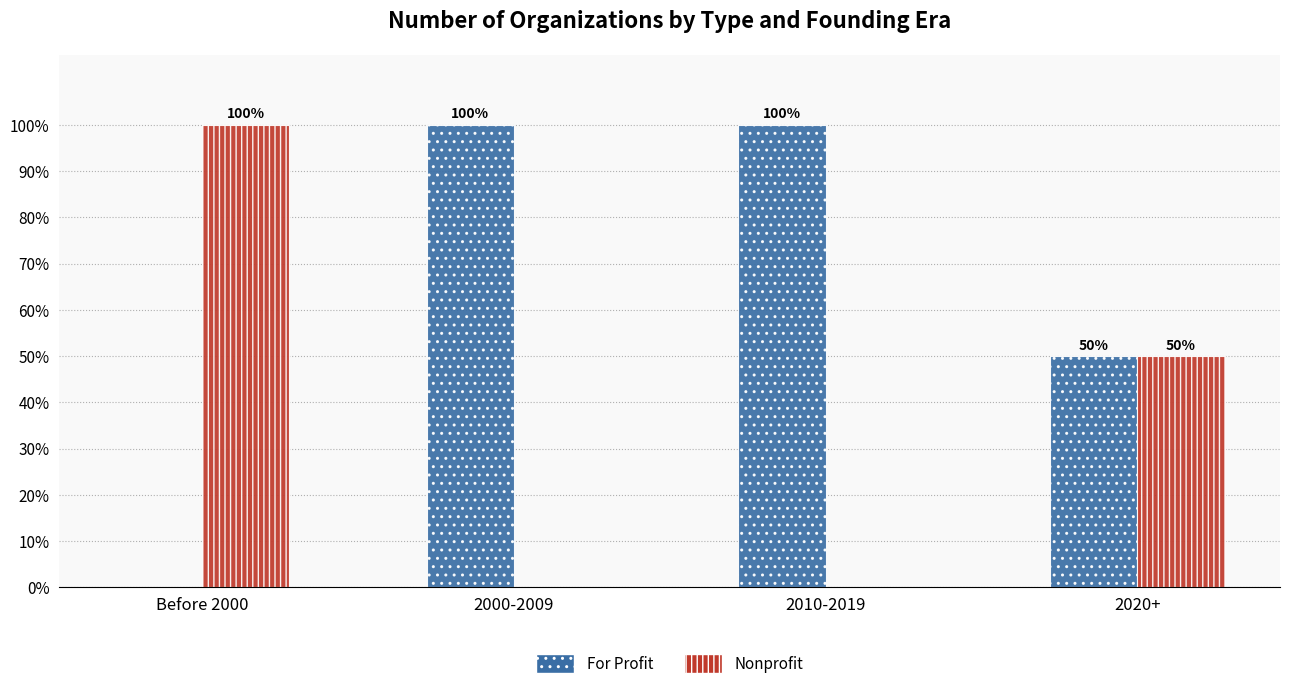

How many groups of bars are there?

4